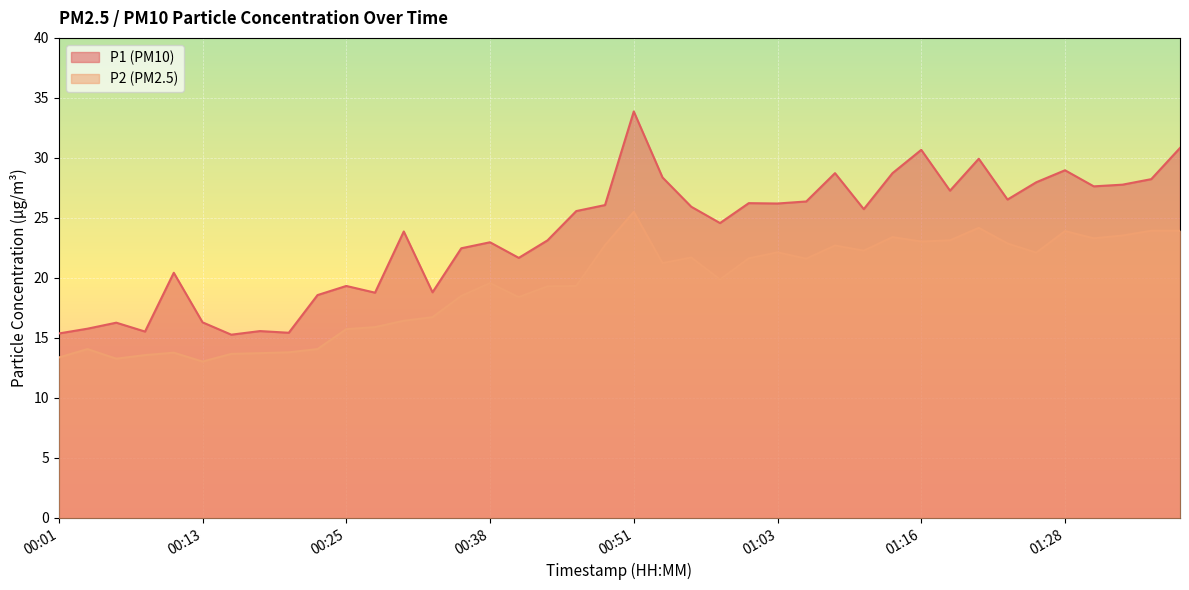

What is the difference between the P2 values at 01:01 and 01:35?

2.3